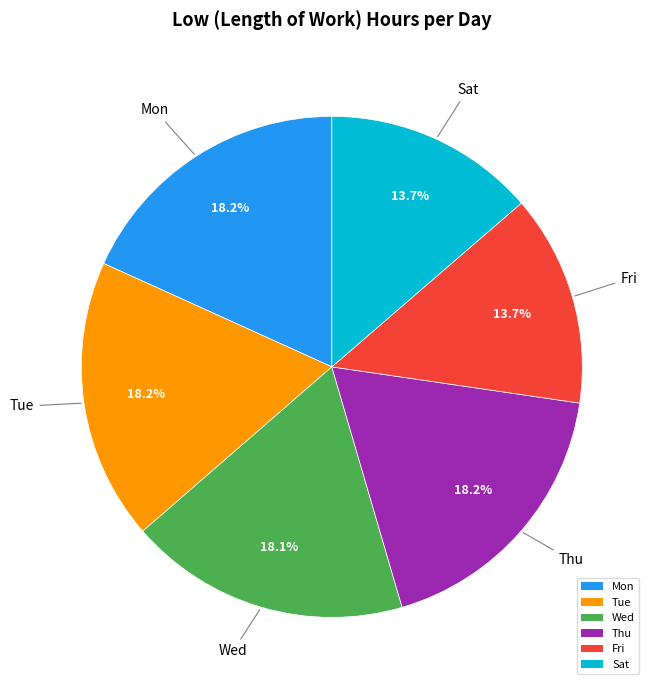

Does any single category account for the majority?

No